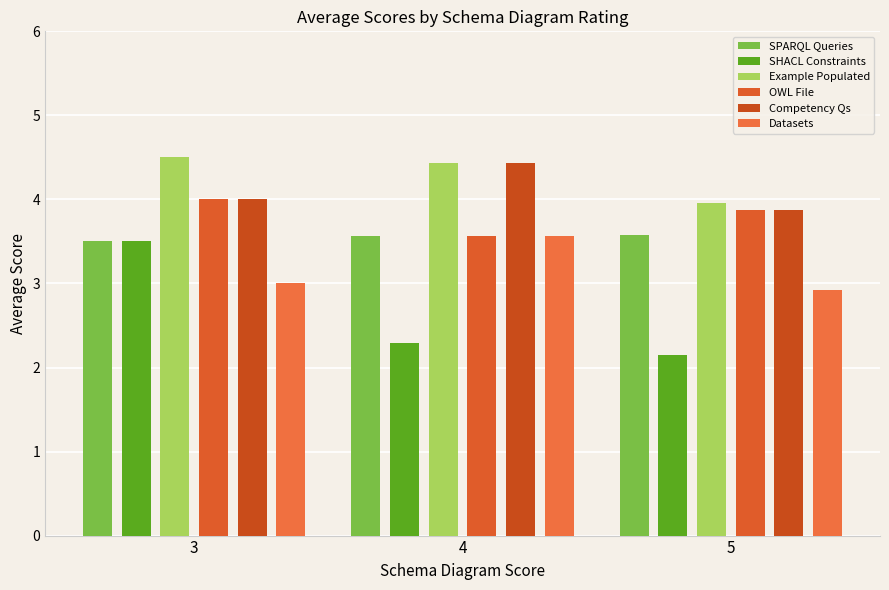

What is the difference between the maximum and minimum values in the SPARQL Queries series?

0.1